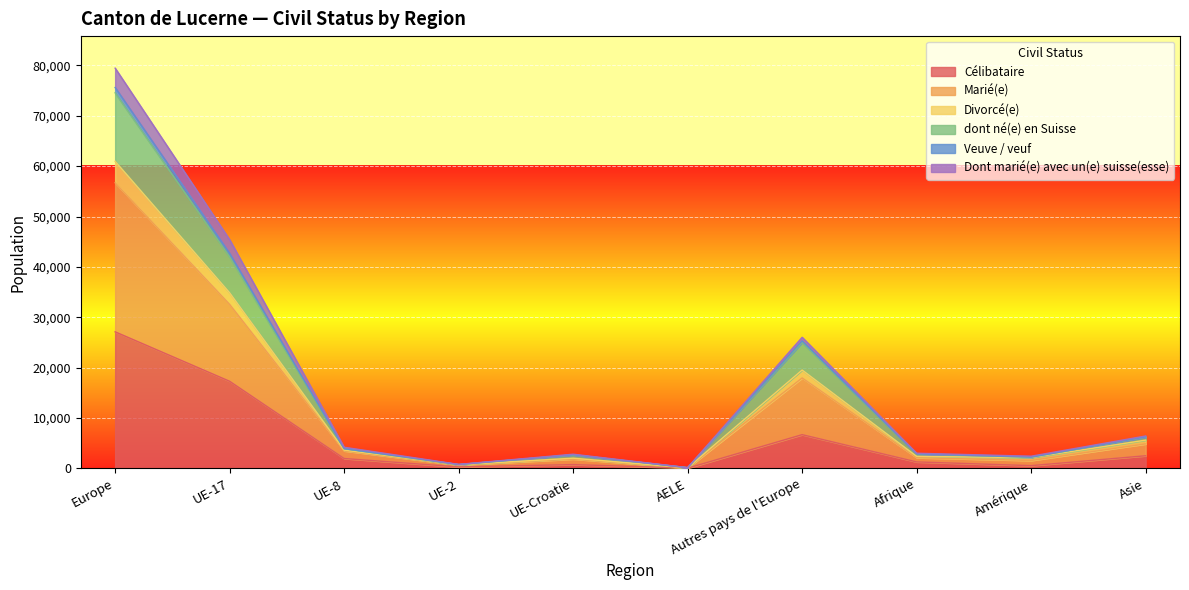

Is it true that Marié(e) equals 4211 at Afrique?

False